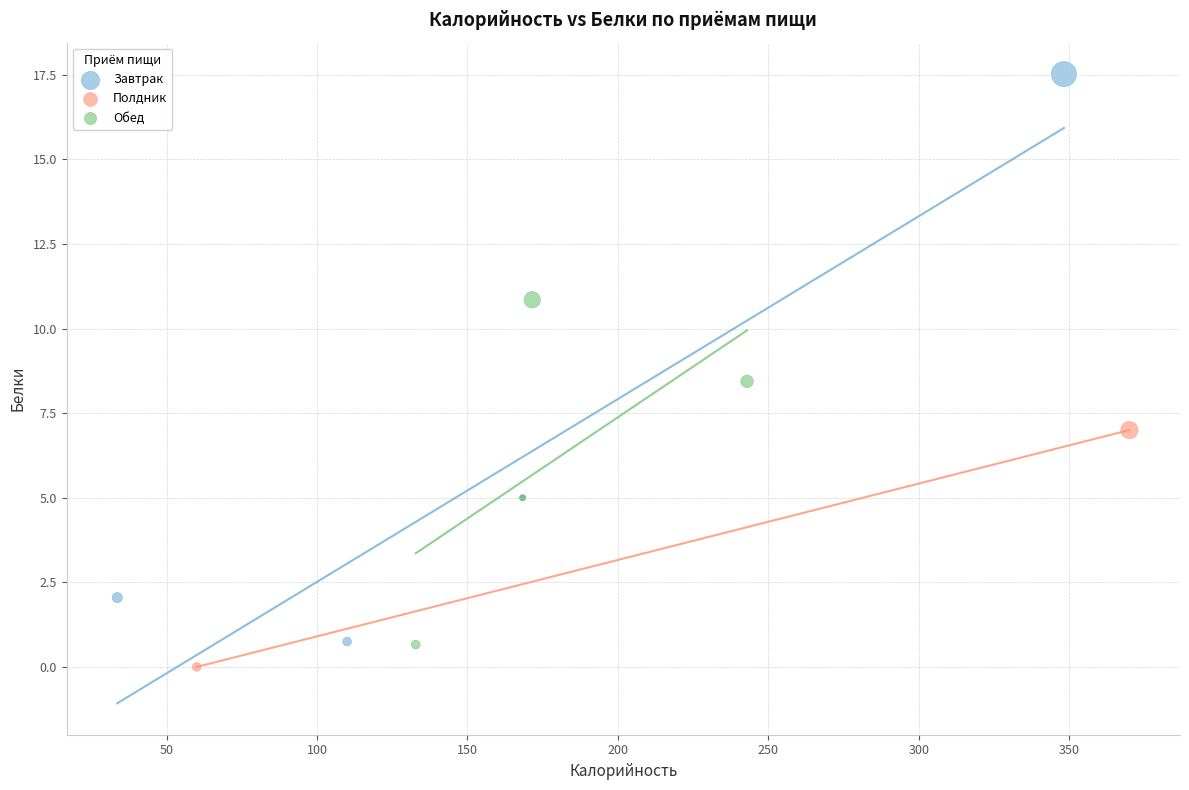

Which series contains the lowest Y value?

Полдник